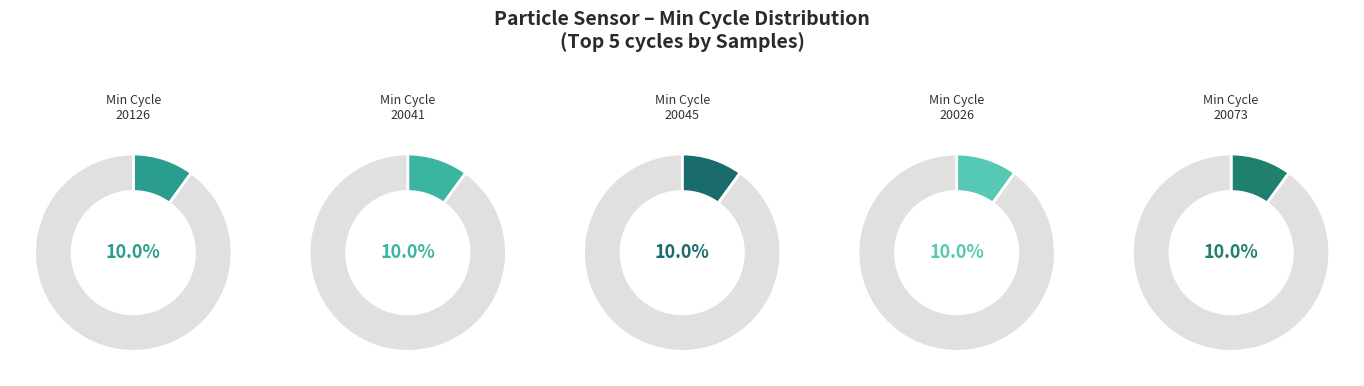

How many segments does this pie chart have?

10